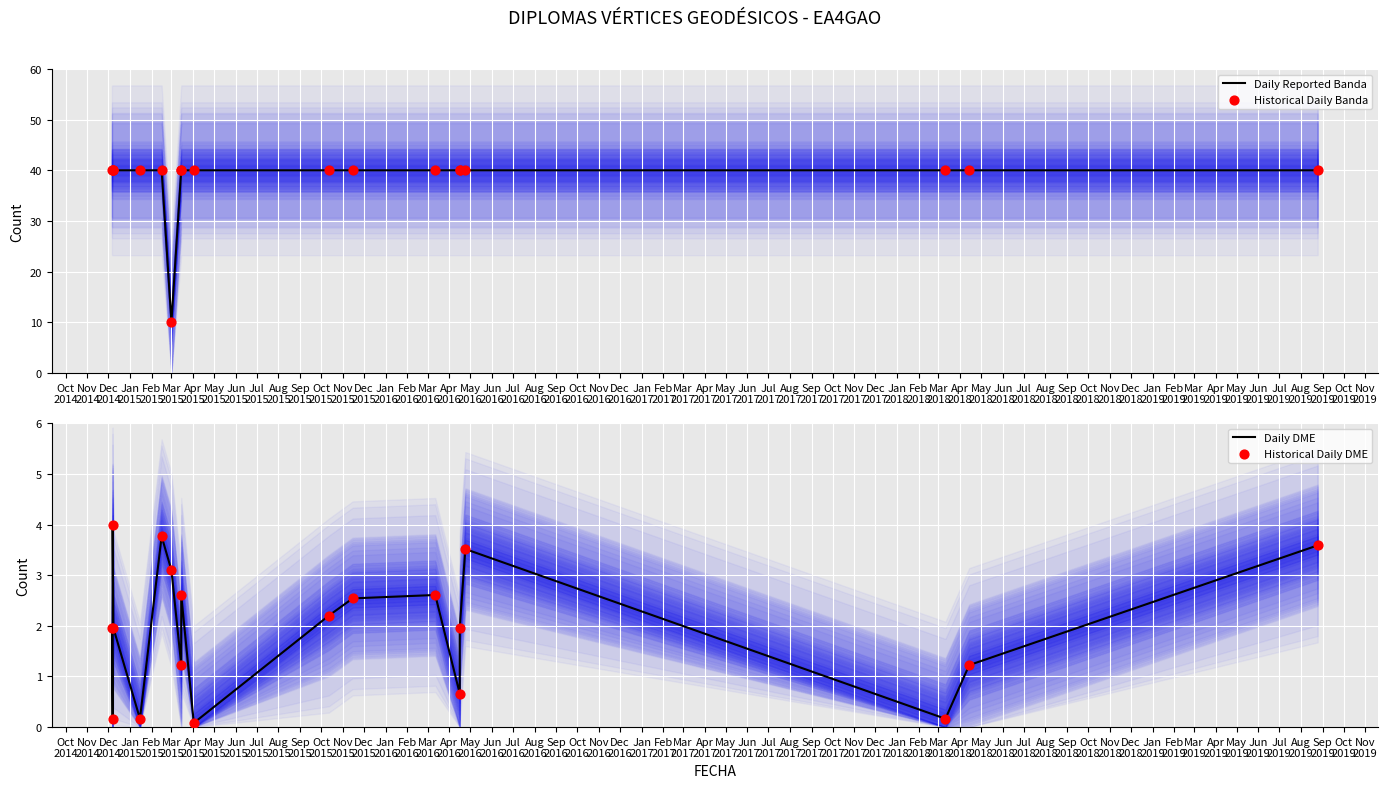

At which category is the sum across all series the highest?

Dec
2014